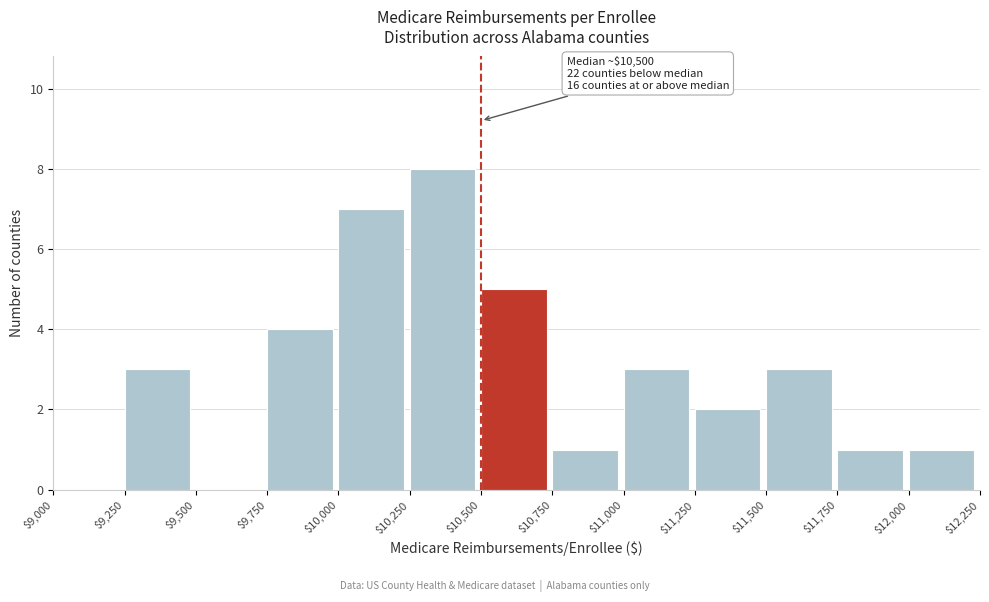

Which range on the x-axis has the tallest bar?

$10,250 to $10,500